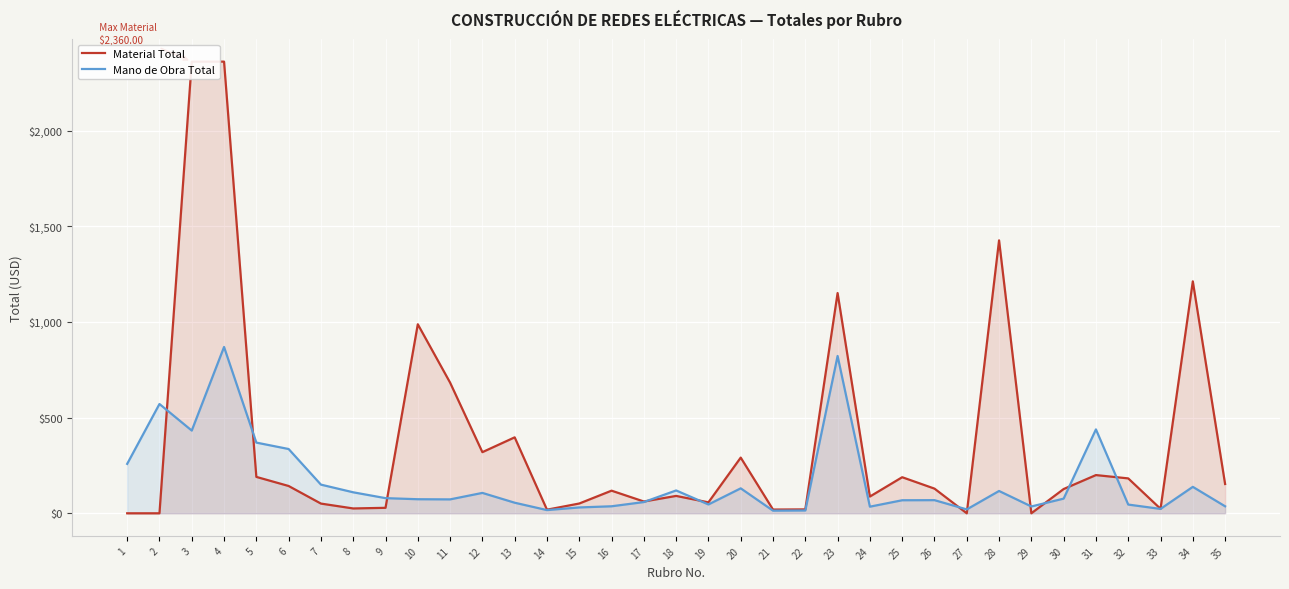

How many values in the Mano de Obra Total series exceed 73?

18